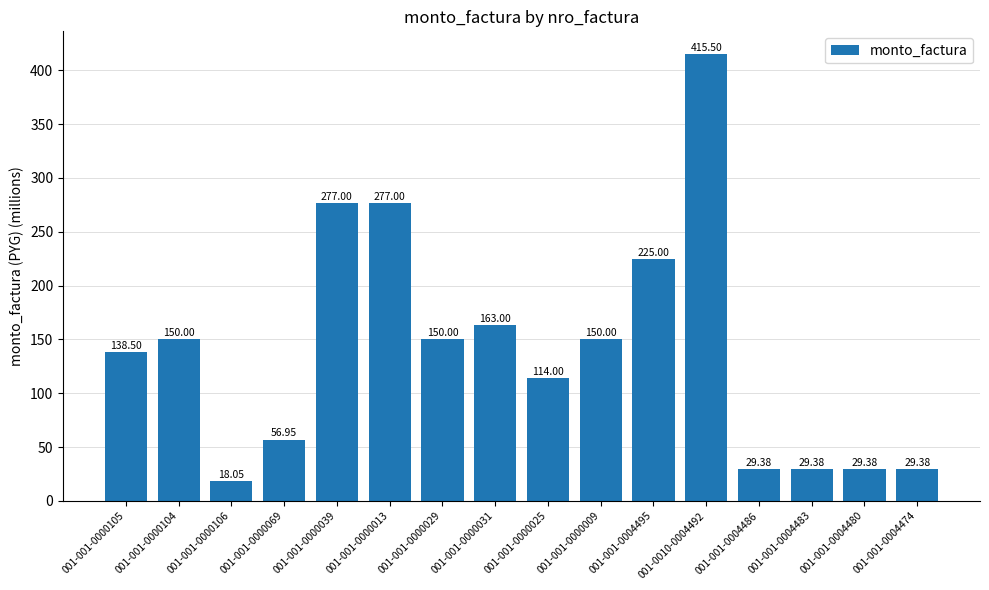

What is the change in value from 001-001-0000069 to 001-001-0000029?

+93.0